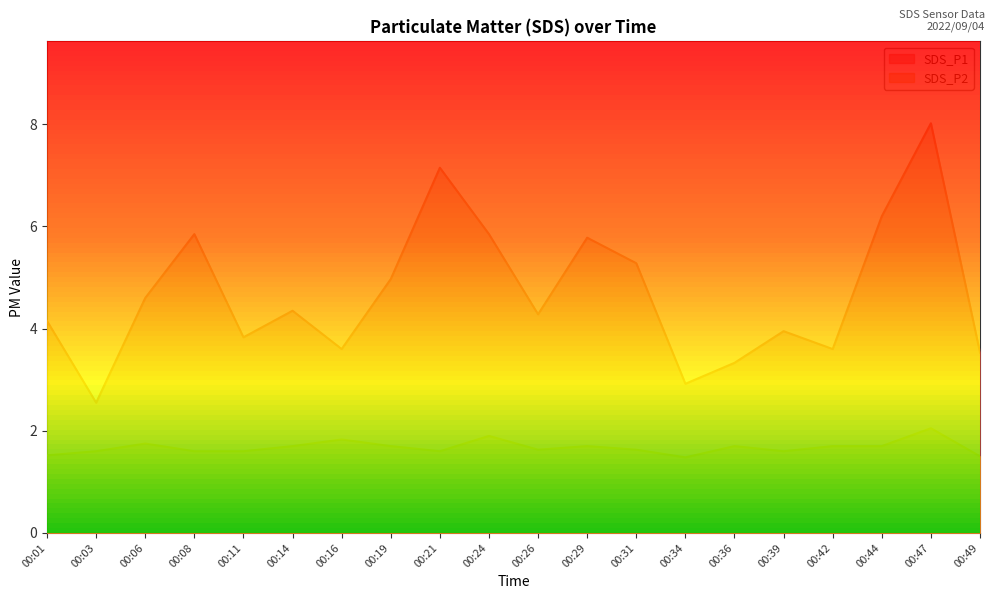

Where is the first local maximum for SDS_P2?

00:06